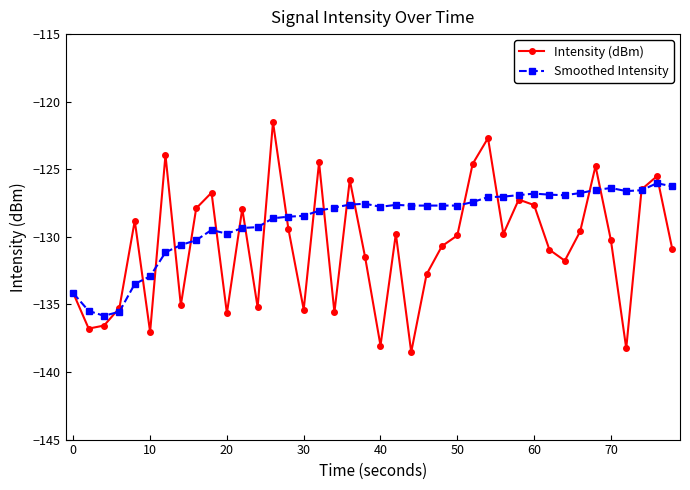

Rank the series by their maximum value, from highest to lowest.

Intensity (dBm), Smoothed Intensity